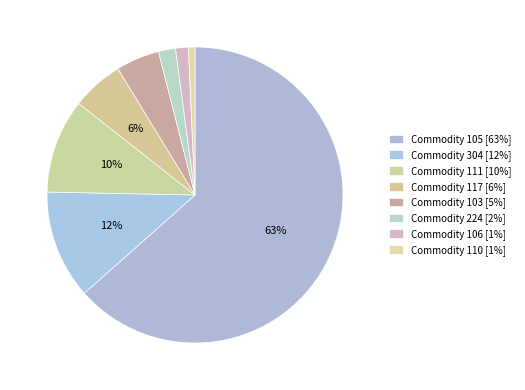

How many segments does this pie chart have?

8